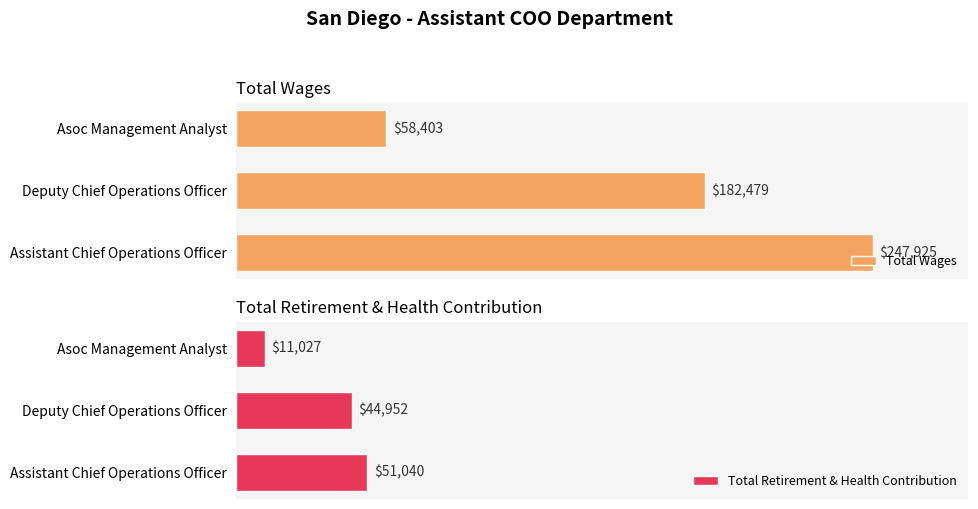

What is the greatest value displayed?

247925